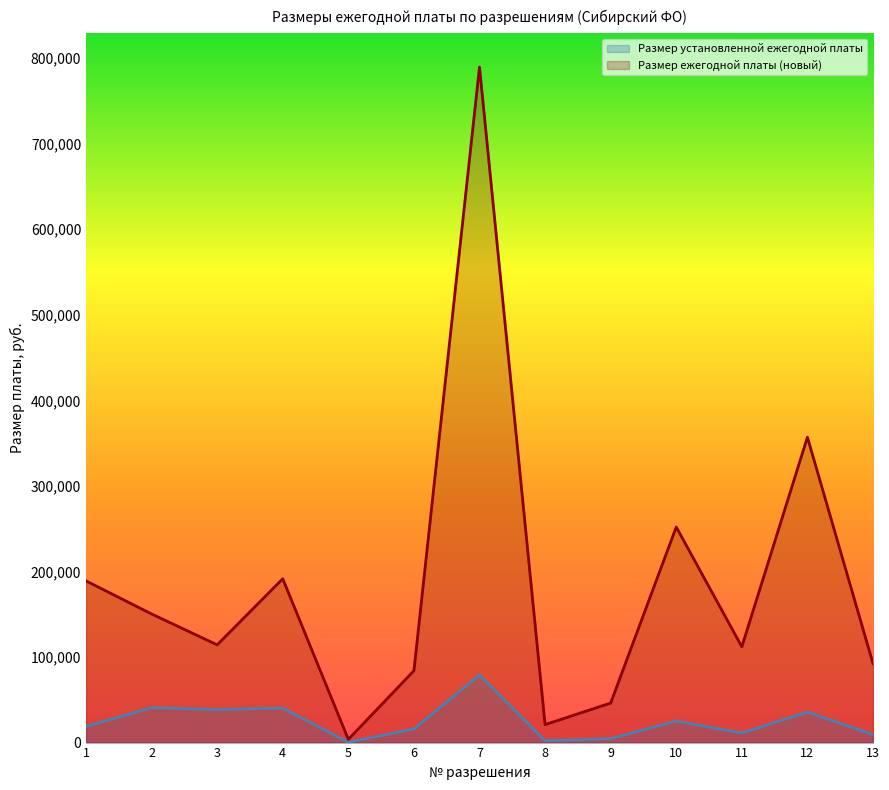

What is the total value across all series at 4?

231840